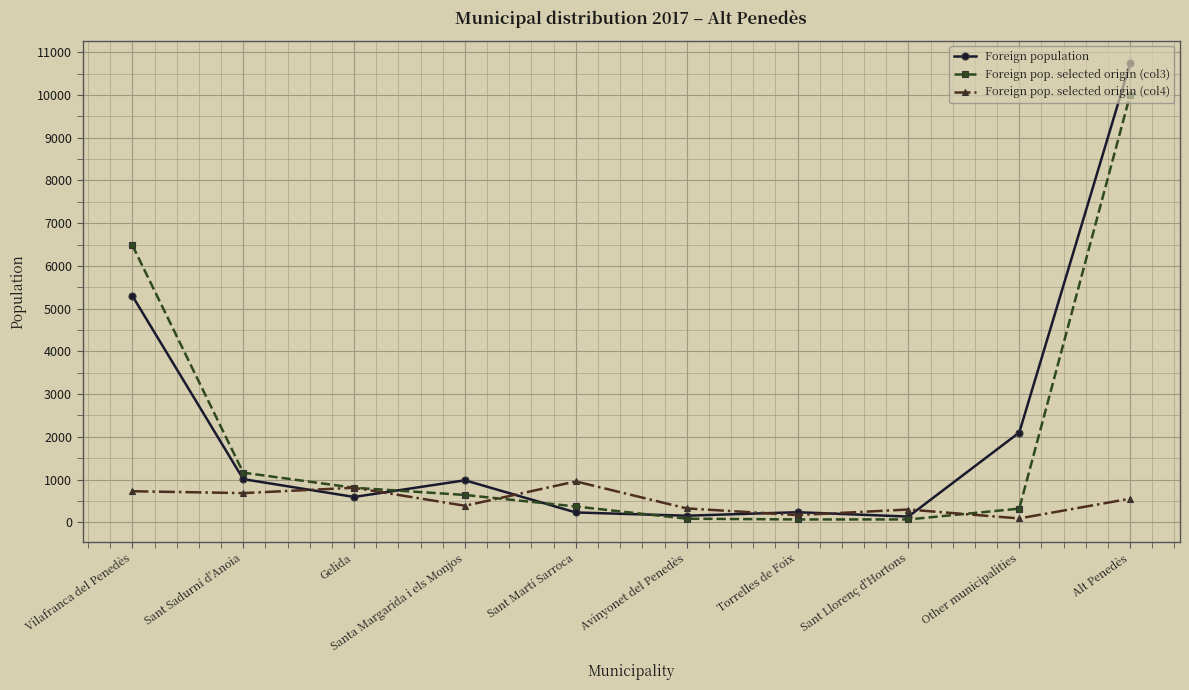

At how many categories does at least one series exceed 1743?

3